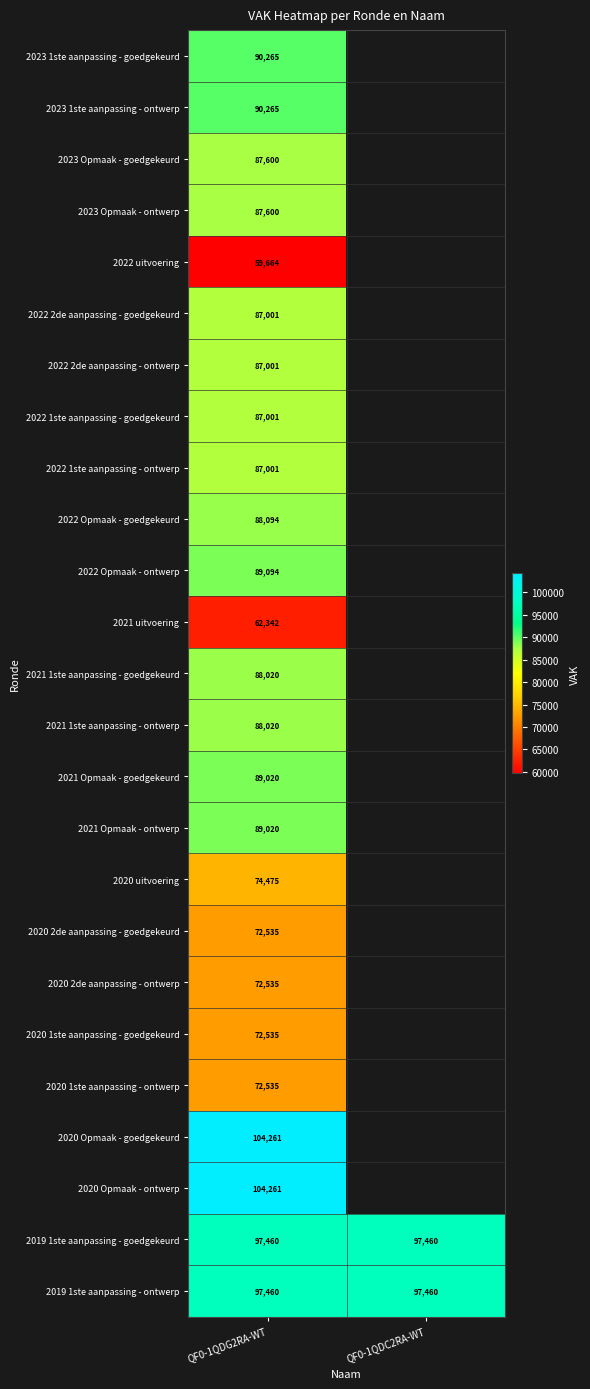

The 2020 uitvoering series shows 39019 at QF0-1QDG2RA-WT. True or false?

False